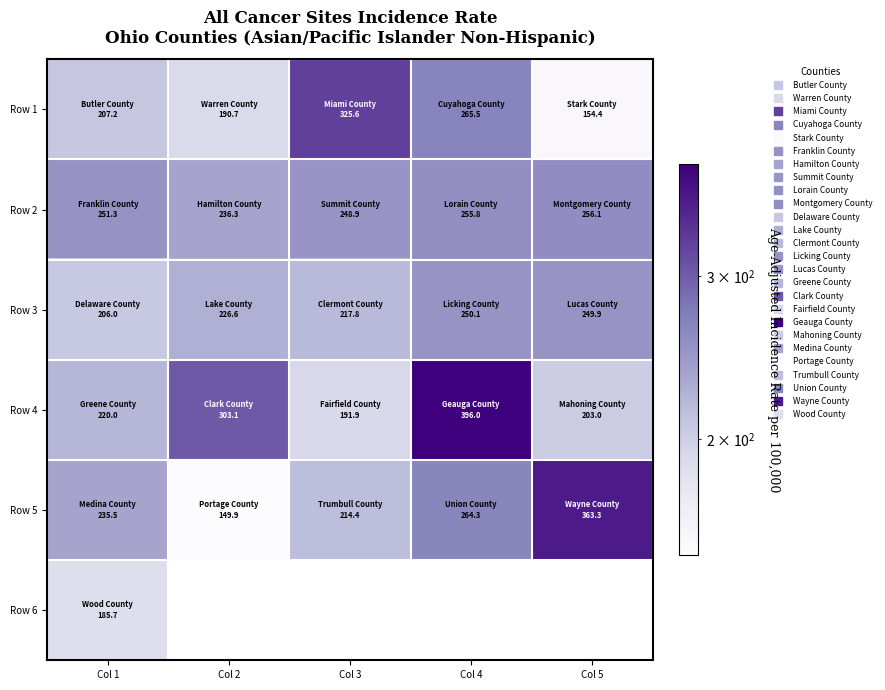

True or false: Row 1 has a value of 95.8 at Col 1.

False